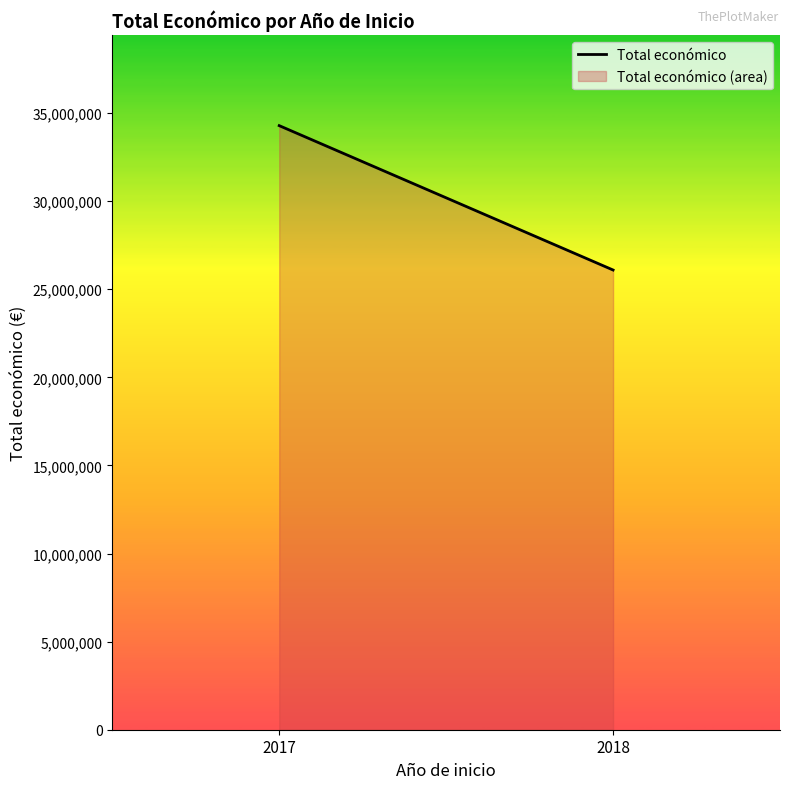

Is it true that the value at 2018 is 26093197?

True